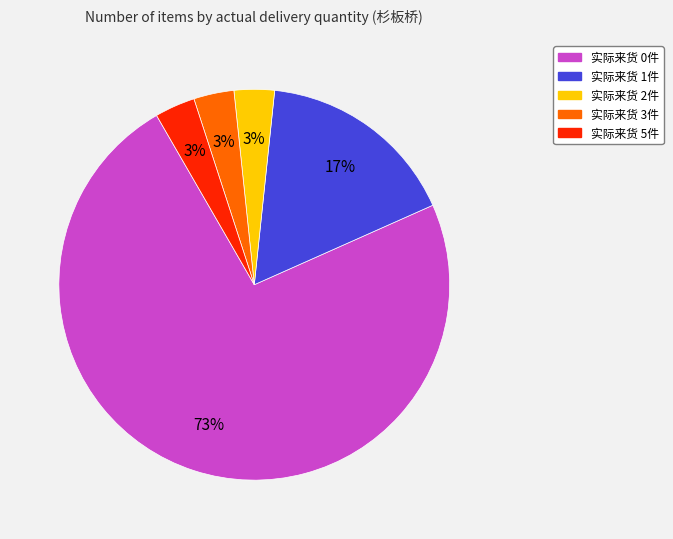

To the nearest percent, what is the average slice percentage?

20%